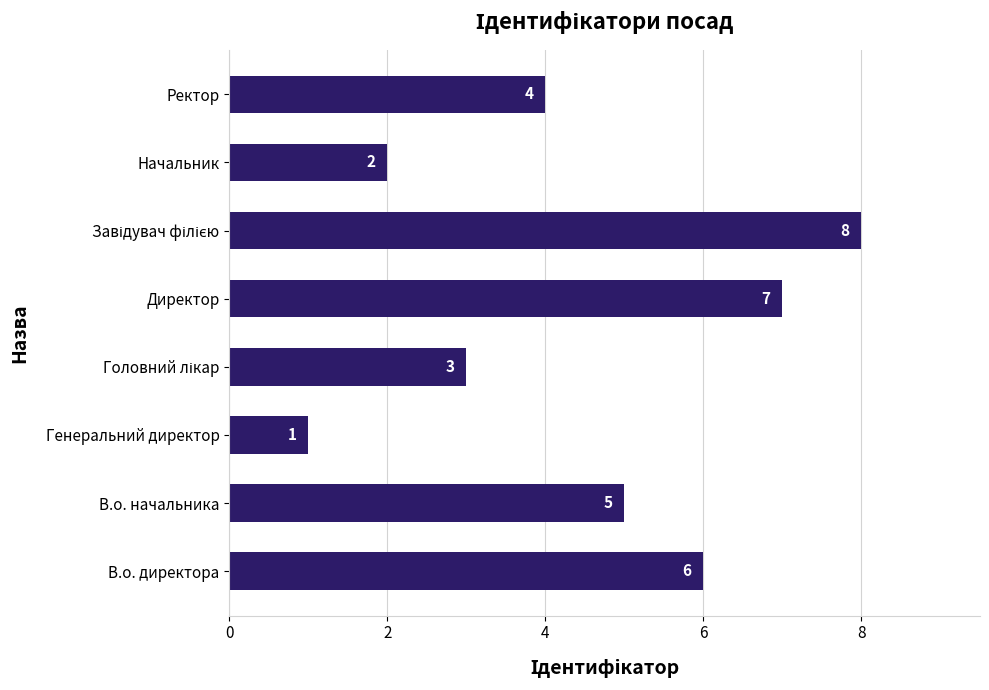

What is the approximate value at Директор?

7